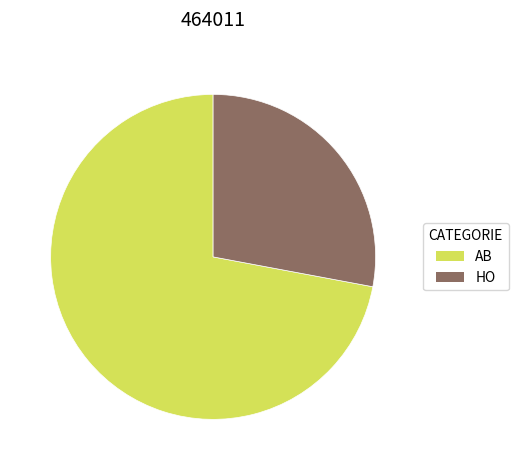

Which has a higher value, HO or AB?

AB